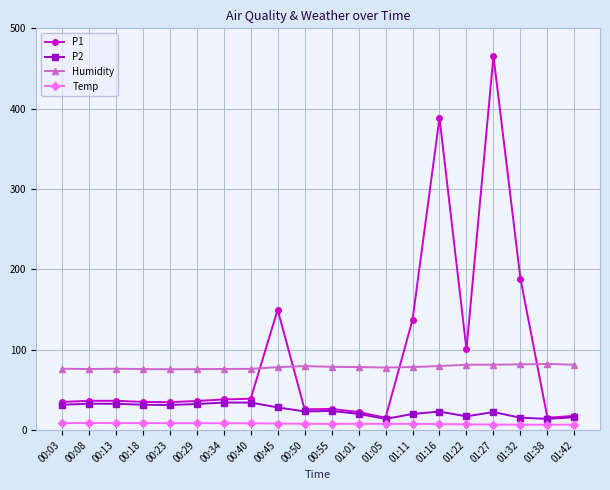

Does the chart have visible grid lines?

Yes